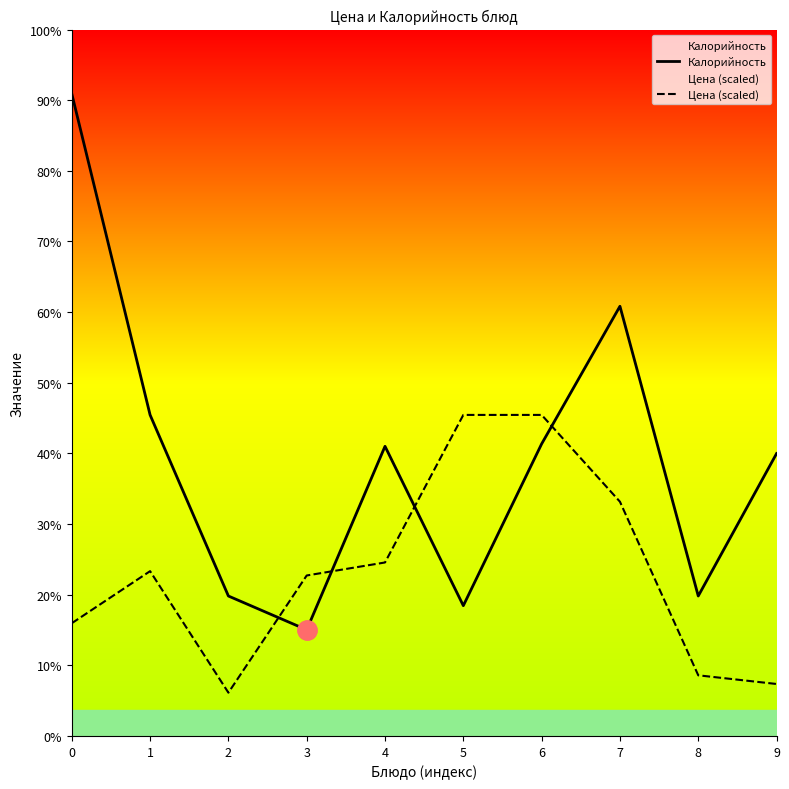

Which series ends up on top after the final intersection of Калорийность and Цена (scaled)?

Калорийность